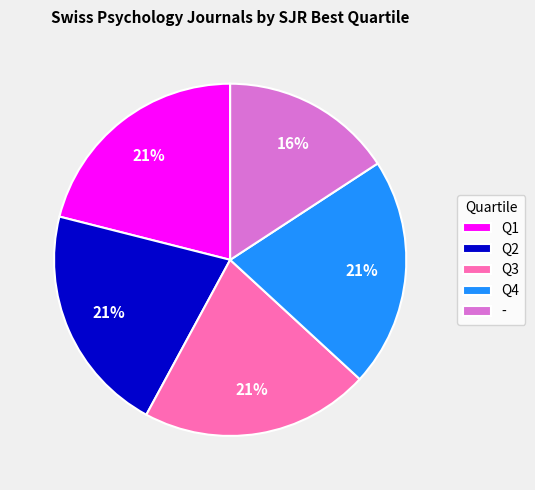

To the nearest percent, what percentage of the pie is Q4?

21%